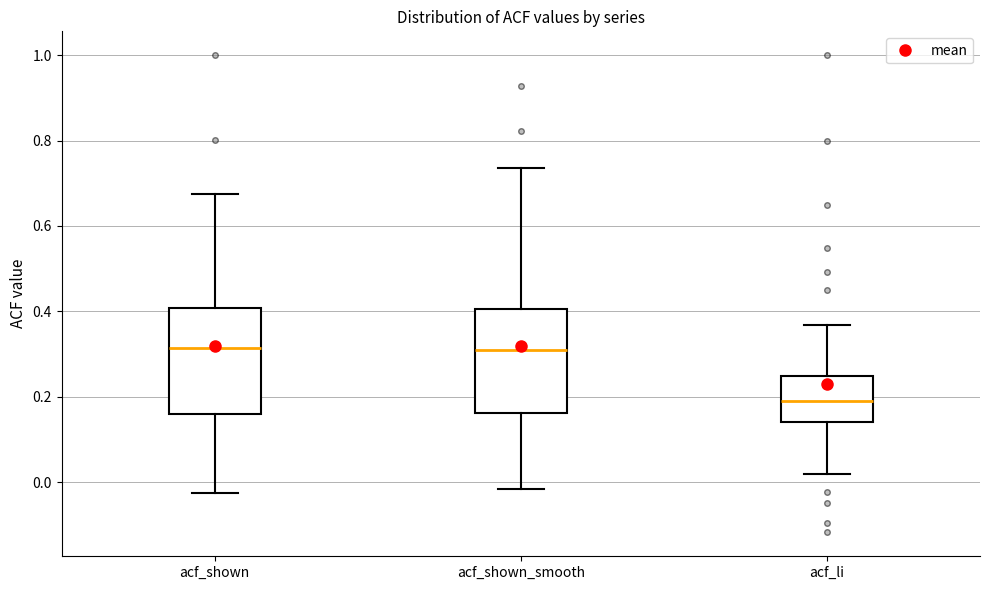

Reading left to right, transcribe this box plot: for each box, give where its median line is, the range the box spans, and where its two whiskers end, as read against the y-axis. The values are not printed on the chart, so give them approximately, as read against the axis.

acf_shown: median 0.32, box 0.16 to 0.40, whiskers -0.02 to 0.68
acf_shown_smooth: median 0.30, box 0.16 to 0.40, whiskers -0.02 to 0.74
acf_li: median 0.18, box 0.14 to 0.24, whiskers 0.02 to 0.36